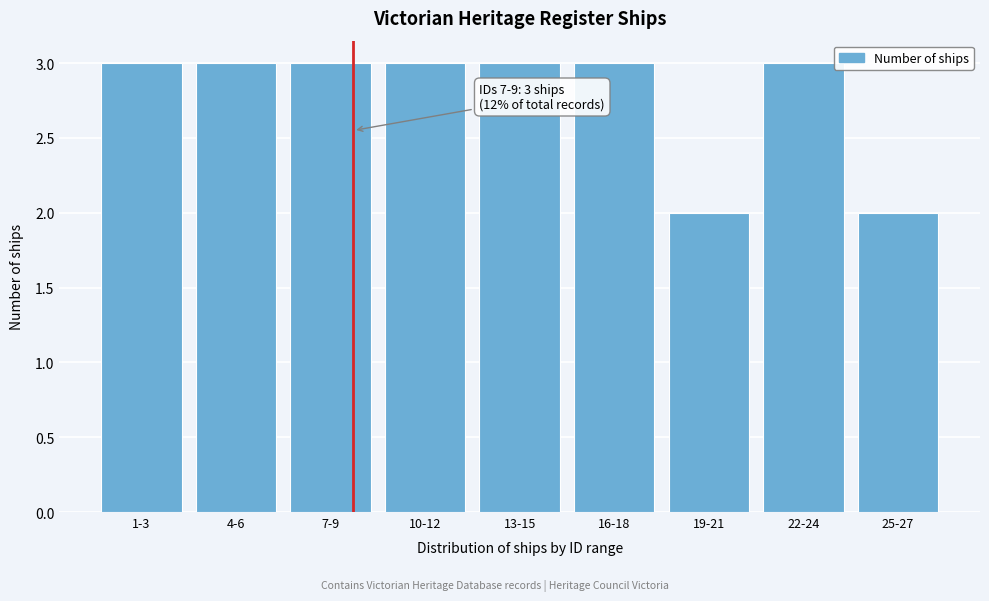

Reading right to left, list all the values displayed in this chart.

2	3	2	3	3	3	3	3	3